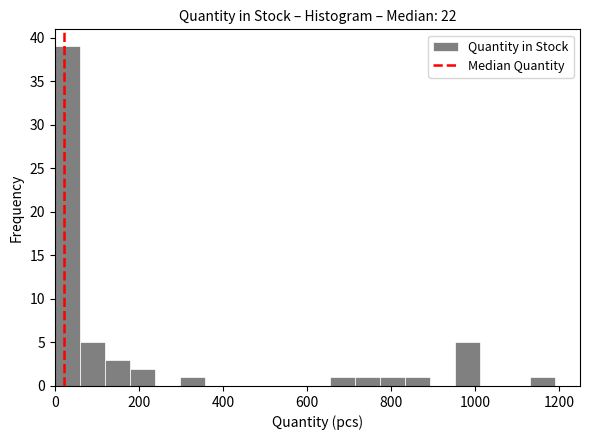

Read against the x-axis, roughly where is the centre of the tallest bar?

40